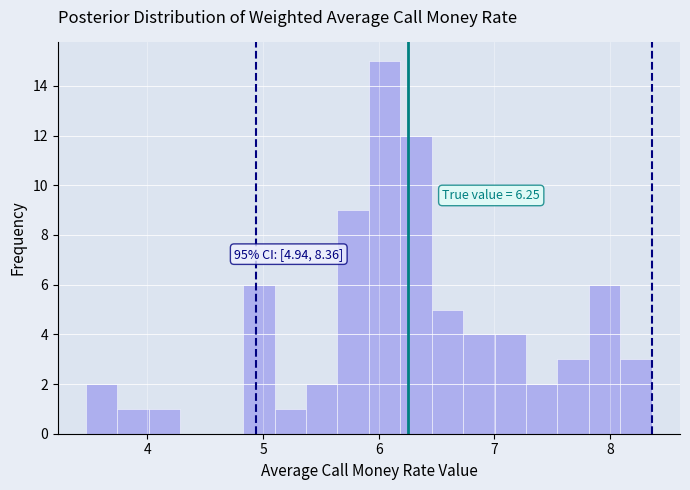

Read against the x-axis, roughly where is the centre of the tallest bar?

6.1